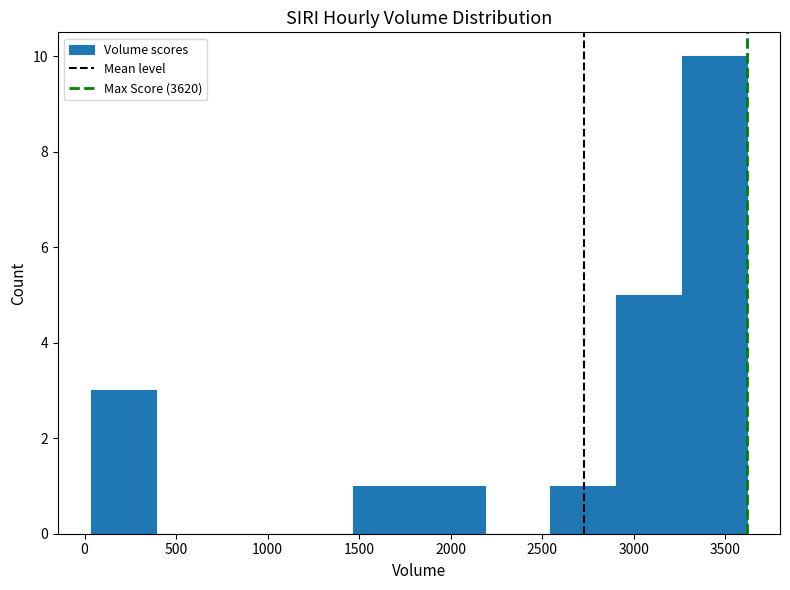

Over which range of the x-axis is the bar tallest?

3250 to 3600